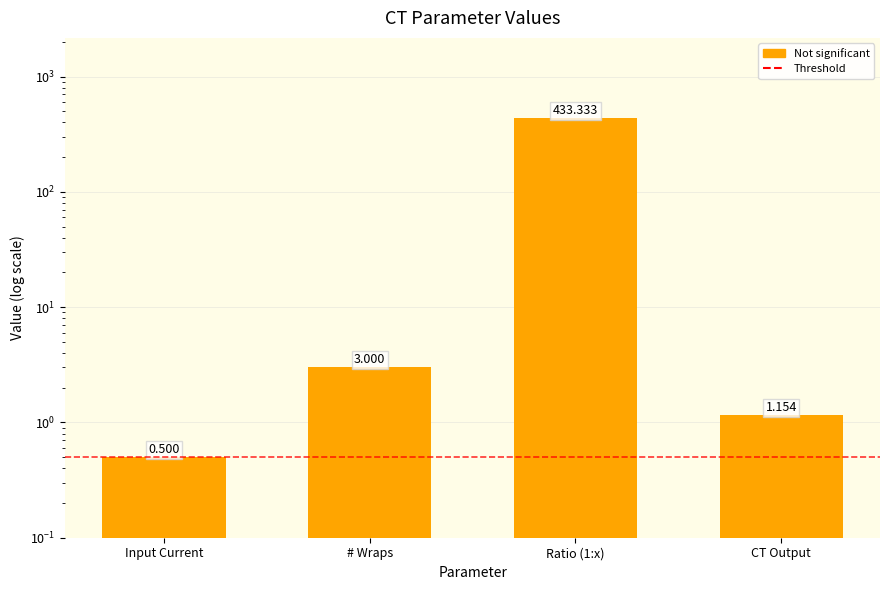

Which has a higher value, Ratio (1:x) or # Wraps?

Ratio (1:x)